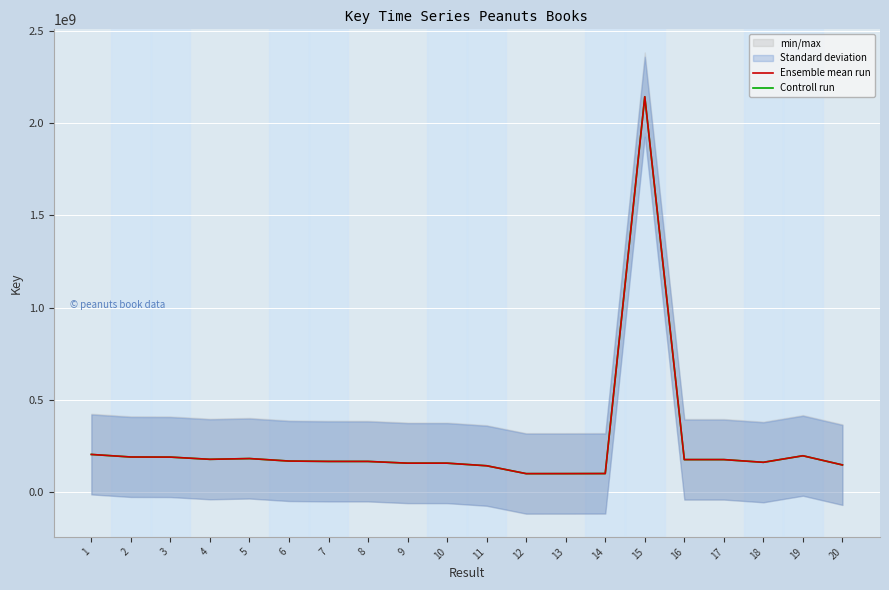

List the series in order of their peak value, highest first.

Ensemble mean run, Controll run